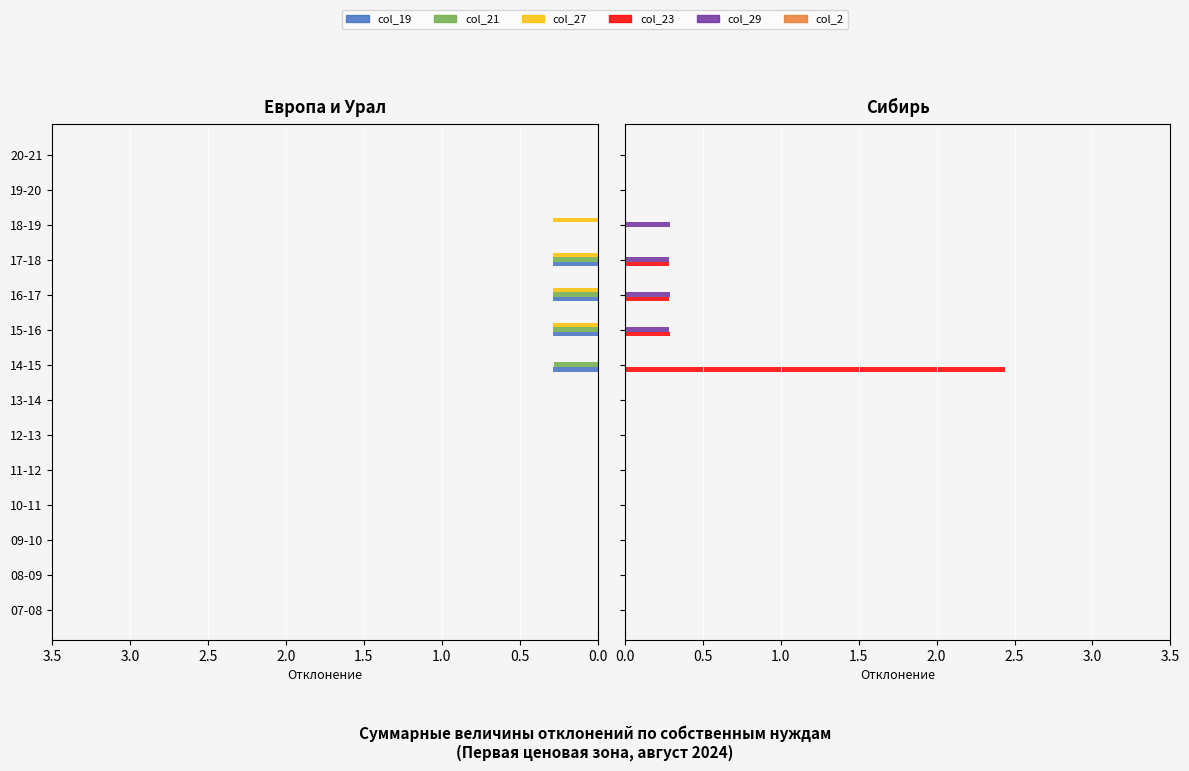

The col_21 series shows 0.2 at 14-15. True or false?

False